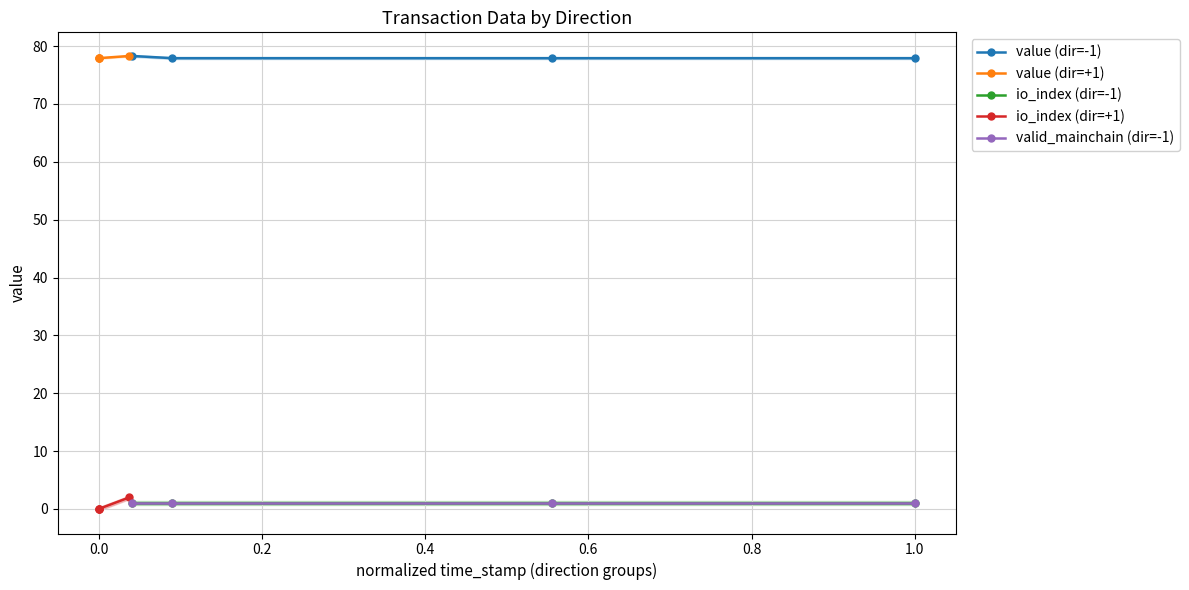

How many positive values does the io_index (dir=+1) series have?

1